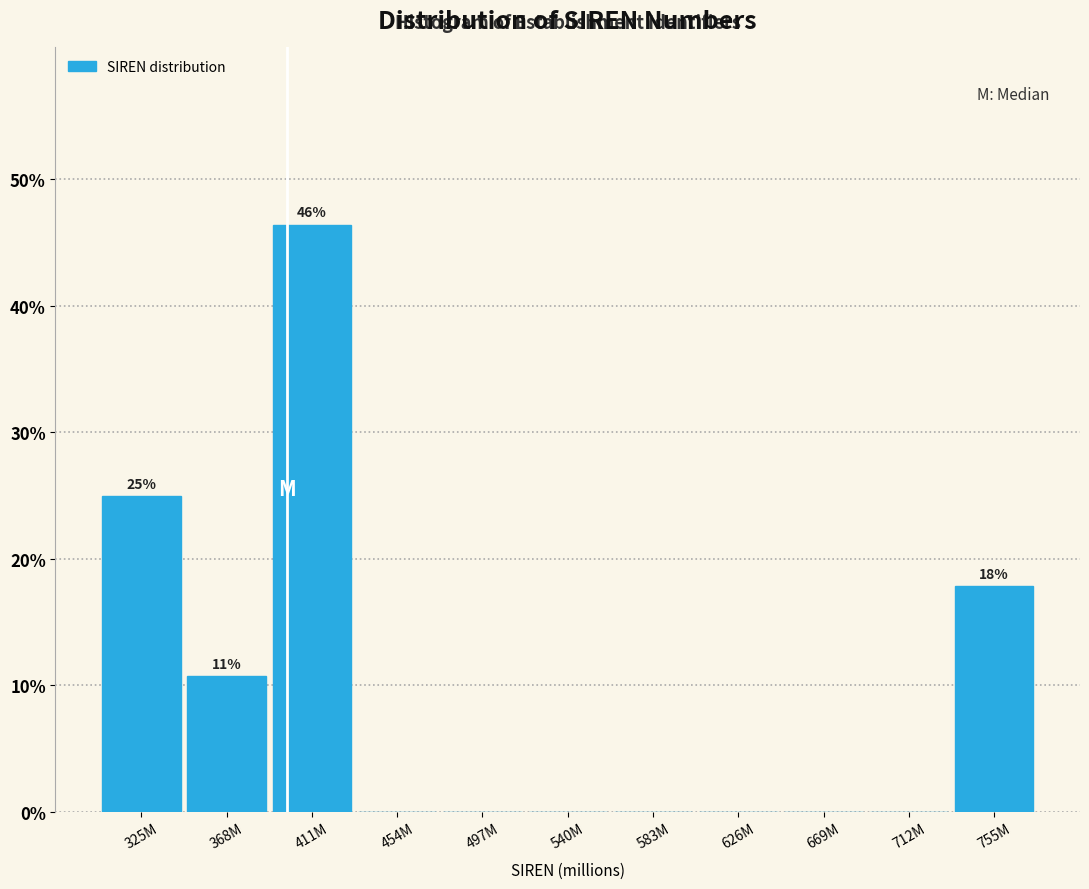

Reading left to right, what are all the values shown in this chart?

325M=25.0	368M=10.7	411M=46.4	454M=0.0	497M=0.0	540M=0.0	583M=0.0	626M=0.0	669M=0.0	712M=0.0	755M=17.9